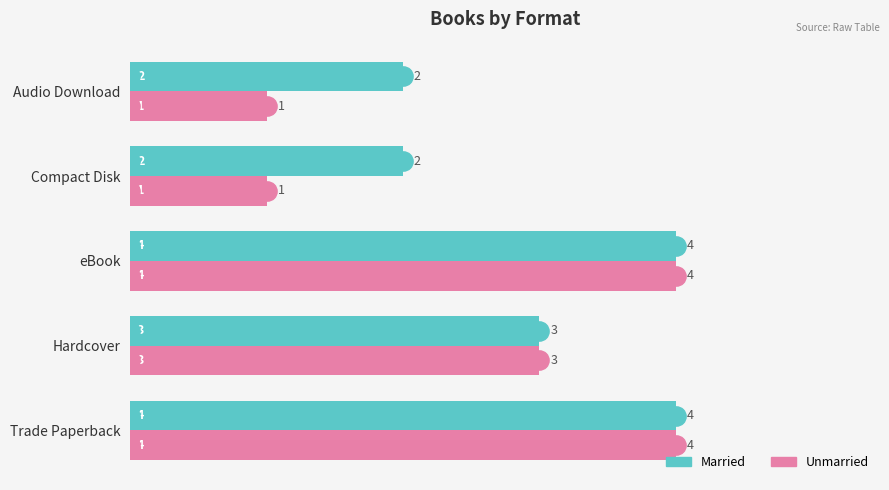

At how many categories does at least one series exceed 1?

5